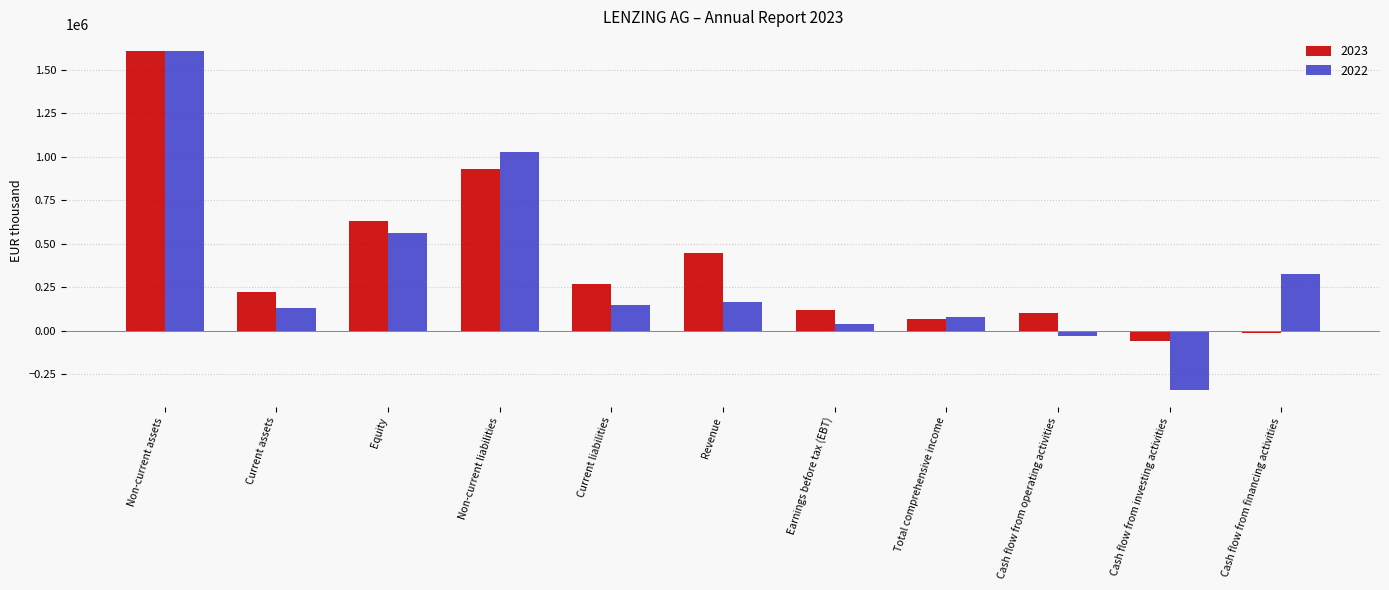

Rank the series at Current liabilities from lowest to highest value.

2022, 2023